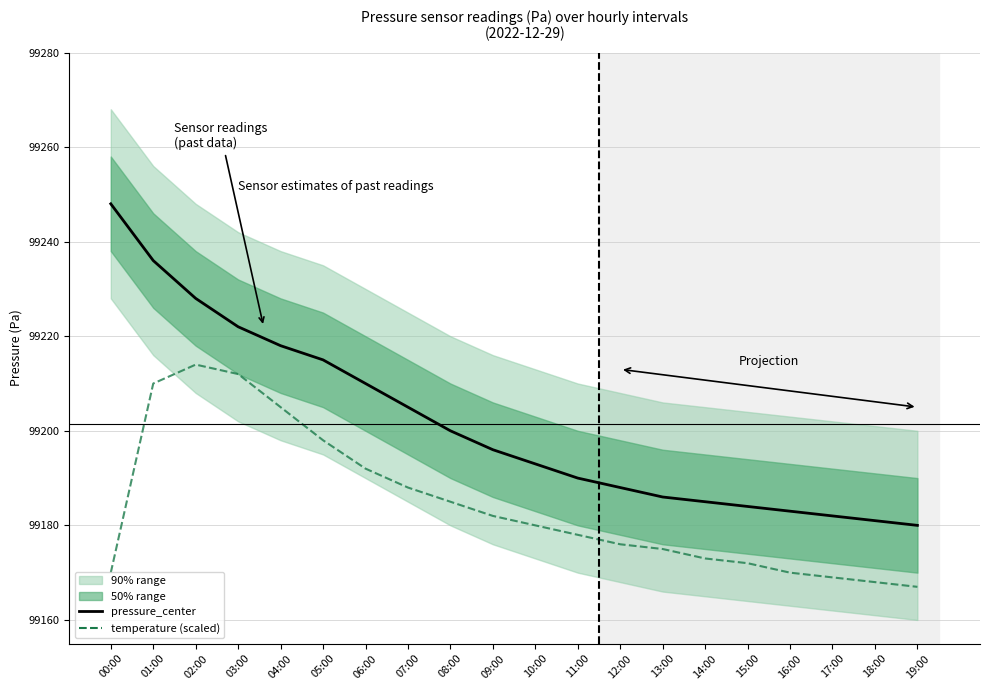

True or false: pressure_center and temperature (scaled) intersect in this chart.

False